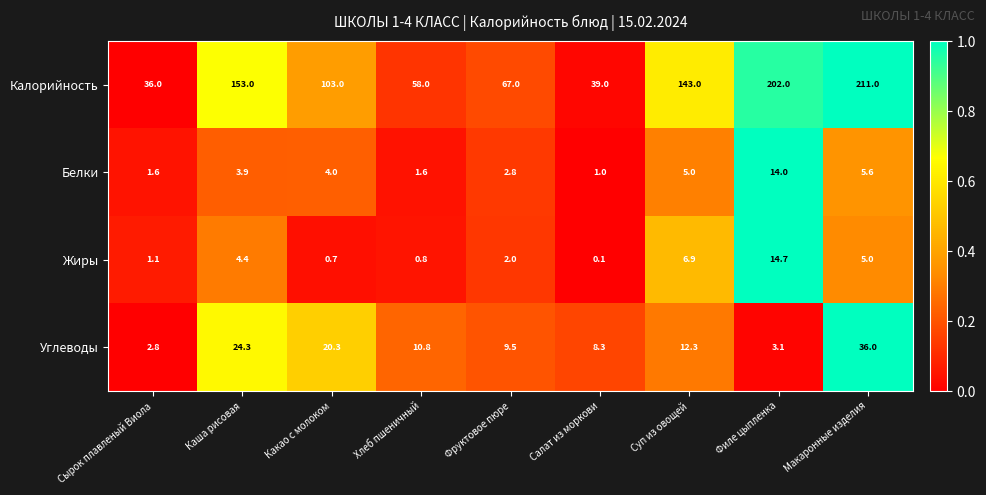

What is the difference between the highest and lowest values at Фруктовое пюре?

65.0